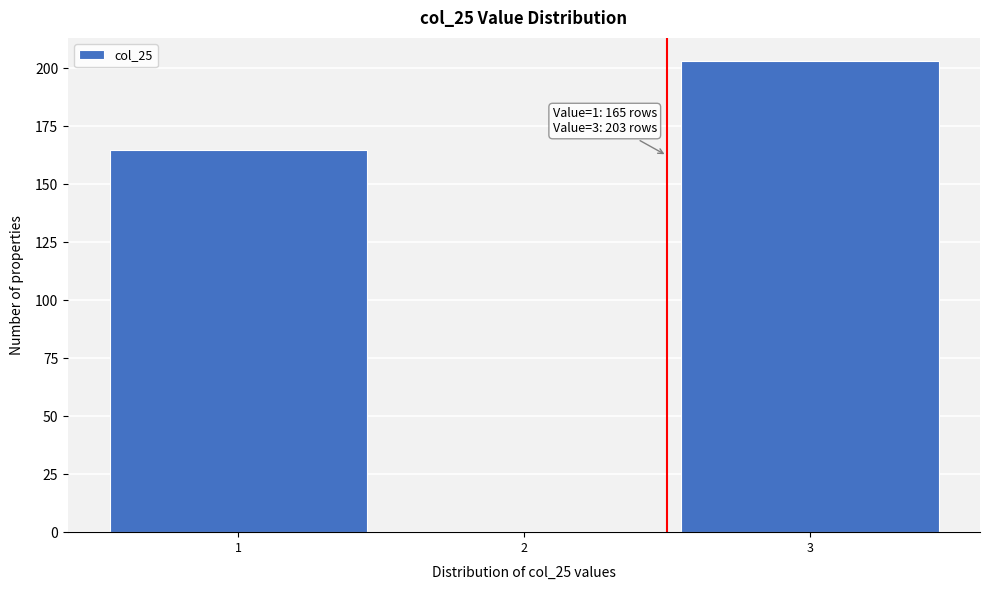

Reading left to right, extract all data points from this chart.

1=165	2=0	3=203